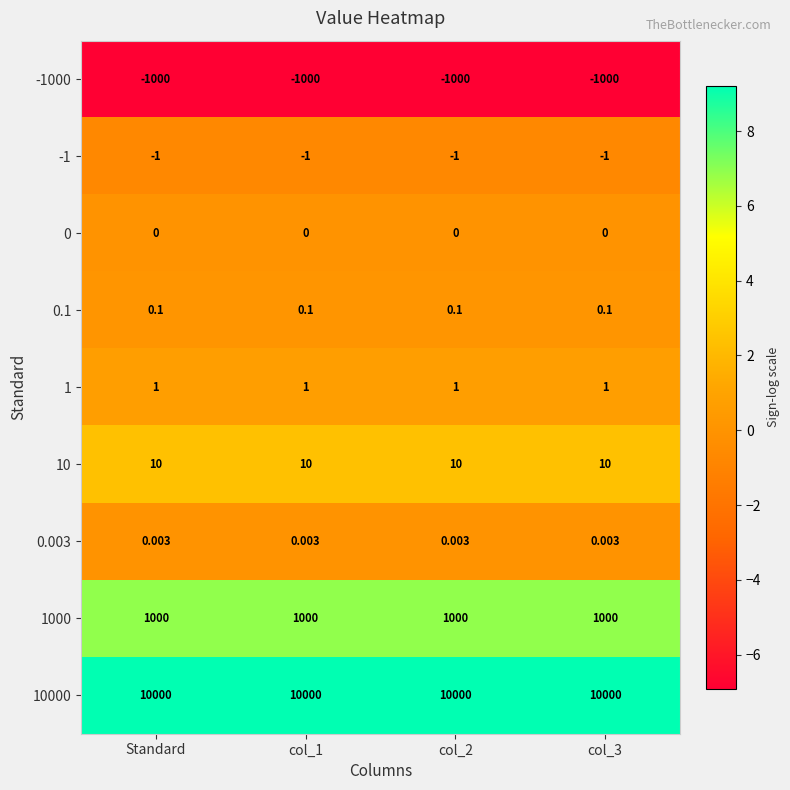

Where is -1000 nearest to the value -1000?

Standard